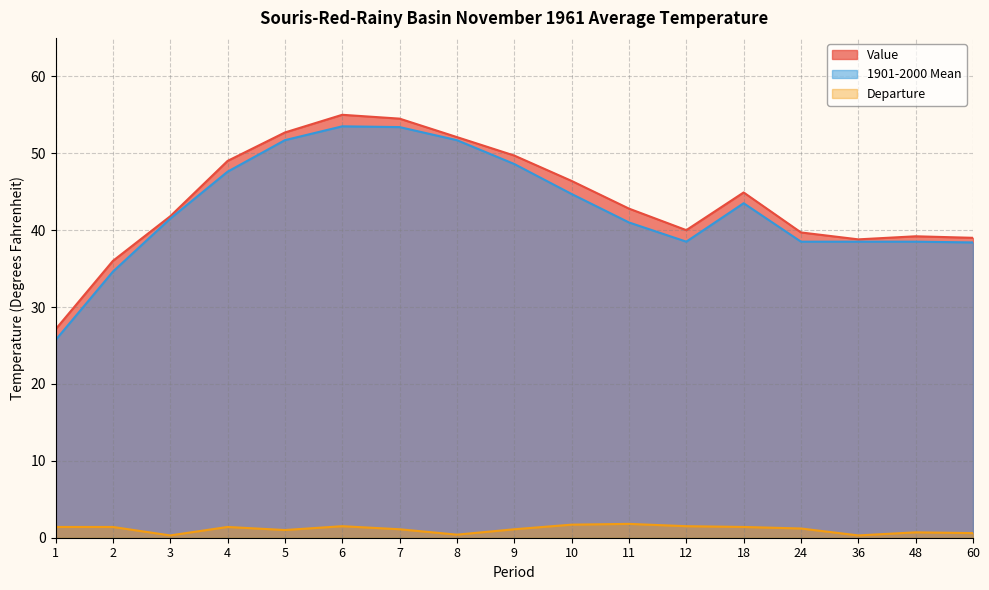

At which category does the chart reach its minimum across all series?

3